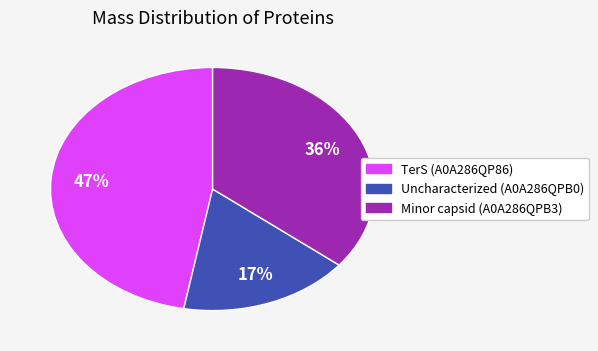

Is it true that Uncharacterized (A0A286QPB0) is 2% of the pie?

False